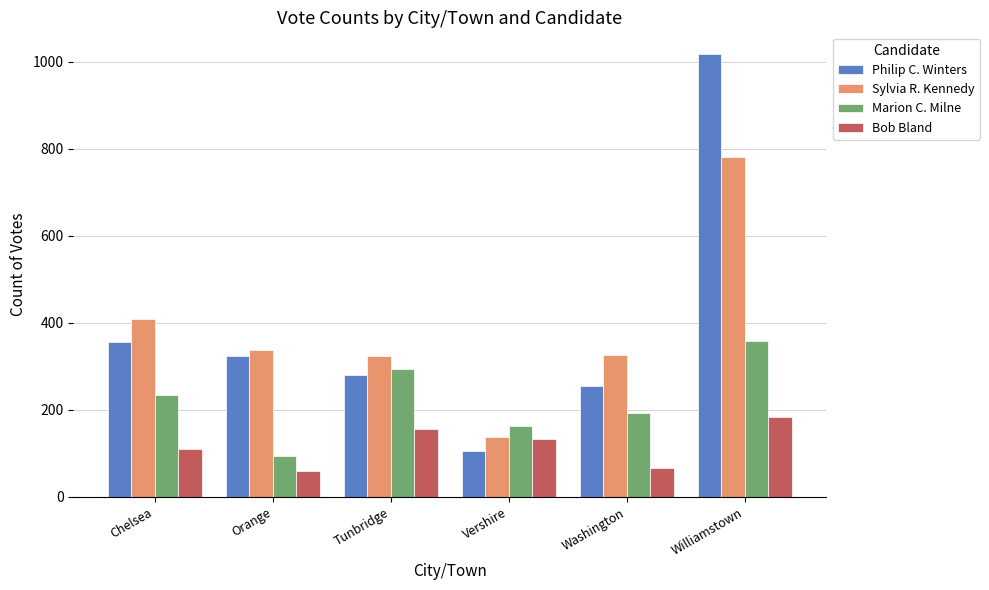

What is the difference between the maximum and minimum values in the Philip C. Winters series?

912